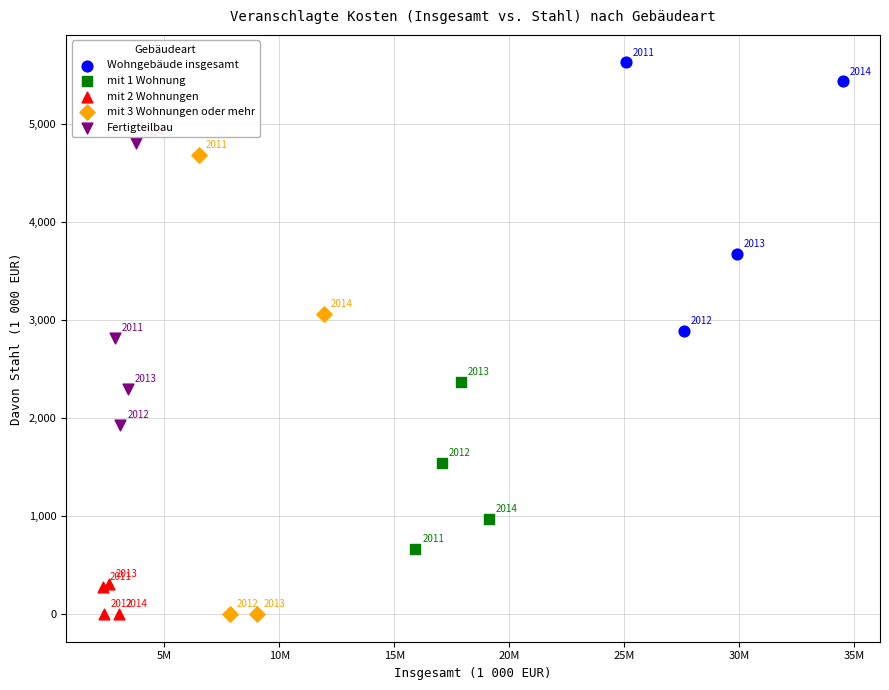

Which series contains the highest Y value?

Wohngebäude insgesamt